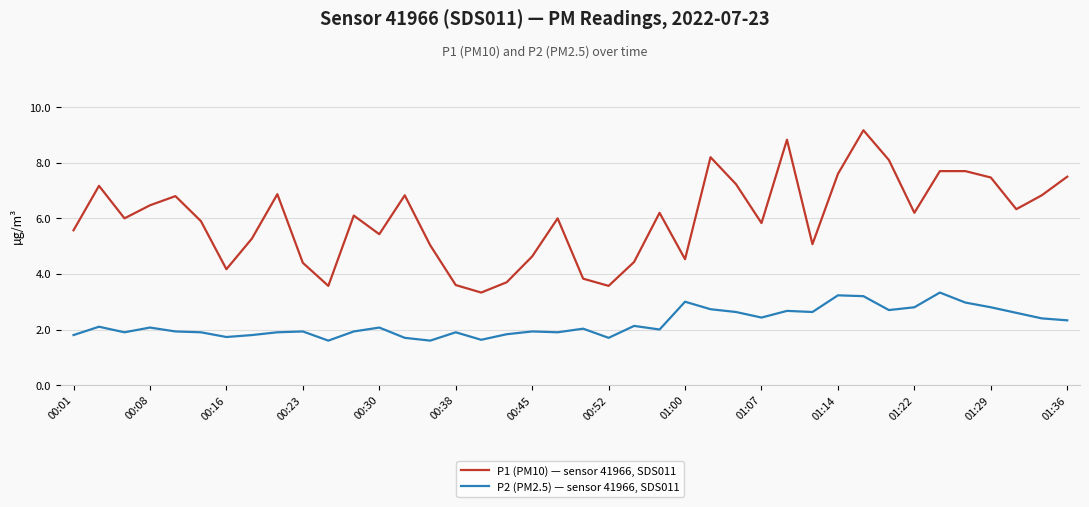

What is the greatest value displayed?

9.2